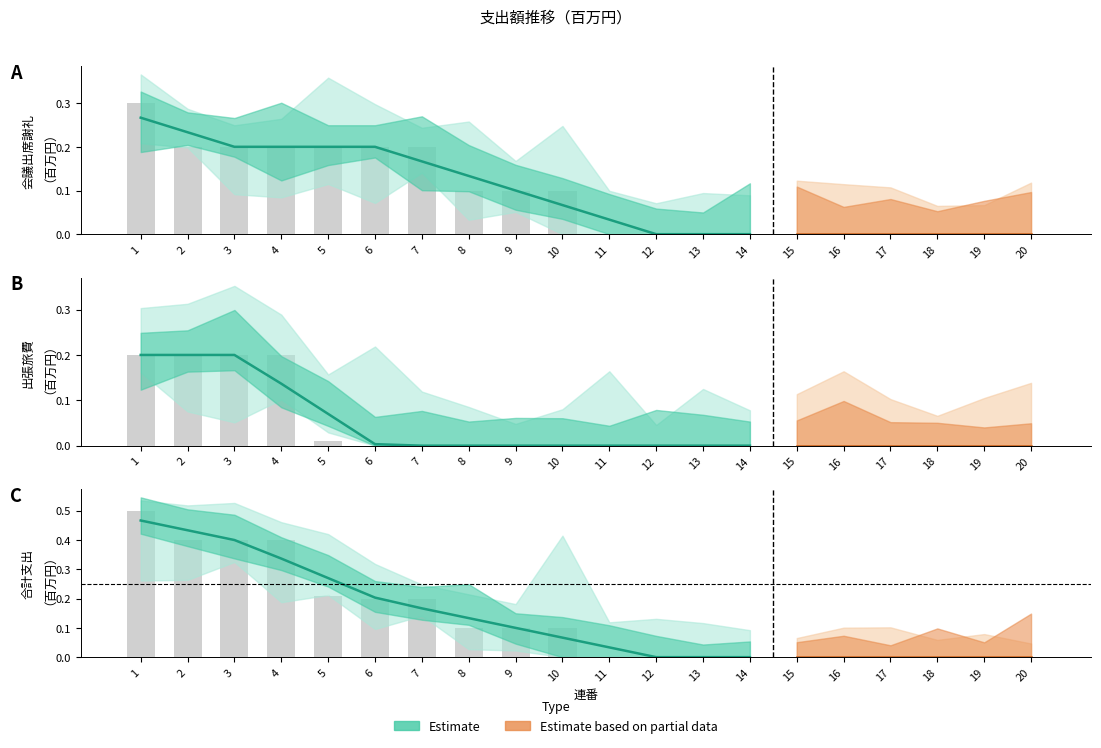

Is the value of 出張旅費 at 18 greater than the value of 会議出席謝礼 at 18?

No